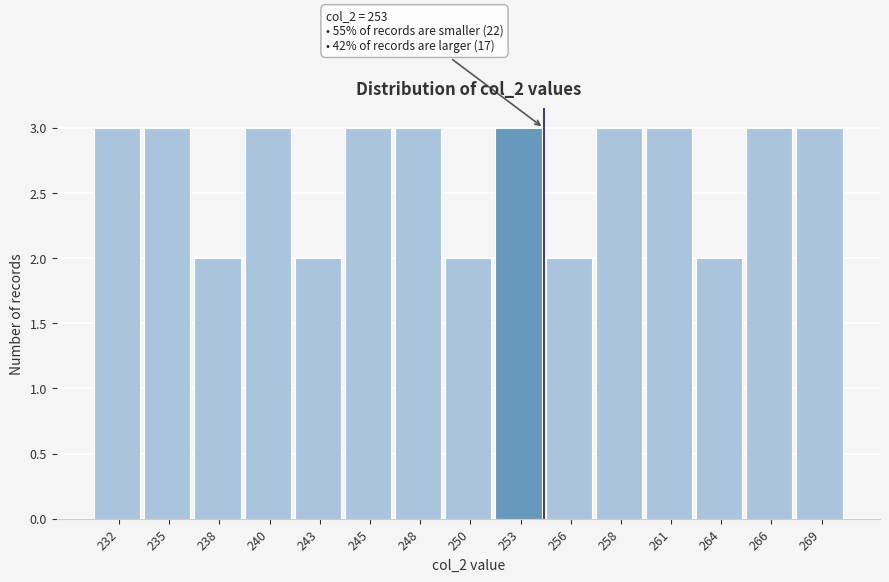

Reading left to right, list all the values displayed in this chart.

3	3	2	3	2	3	3	2	3	2	3	3	2	3	3